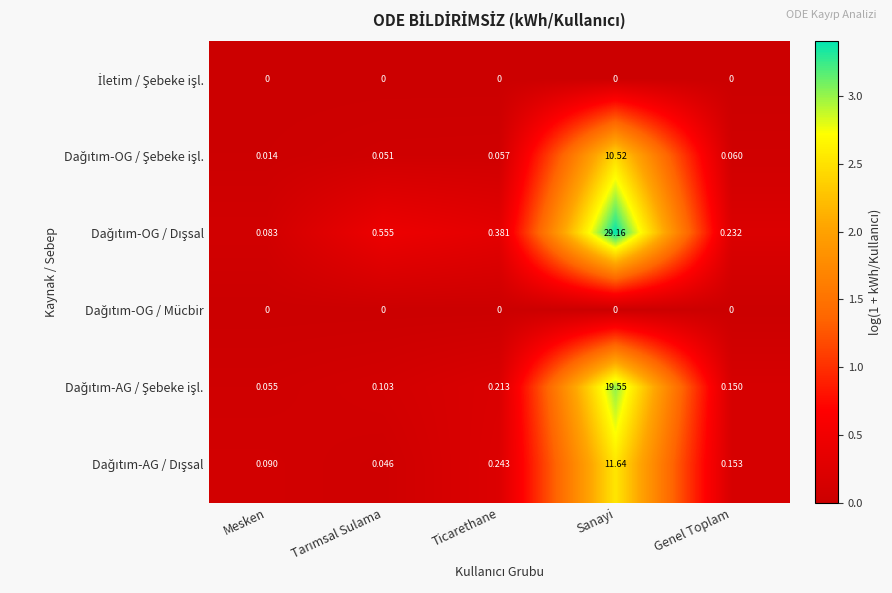

At which category is the sum across all series the highest?

Sanayi